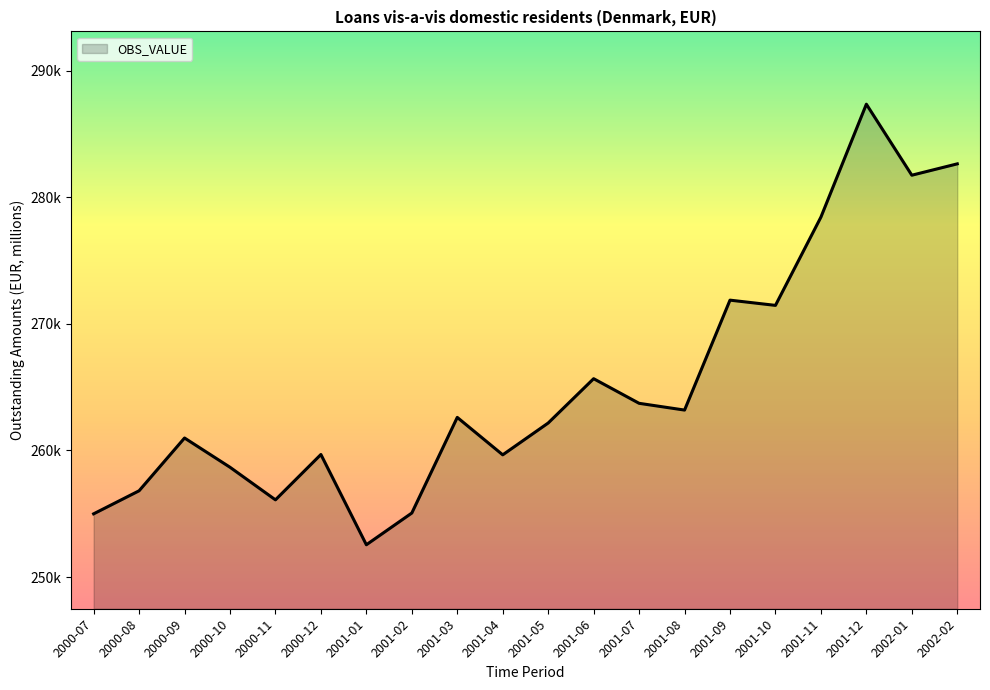

Where is the data nearest to the value 269948?

2001-10